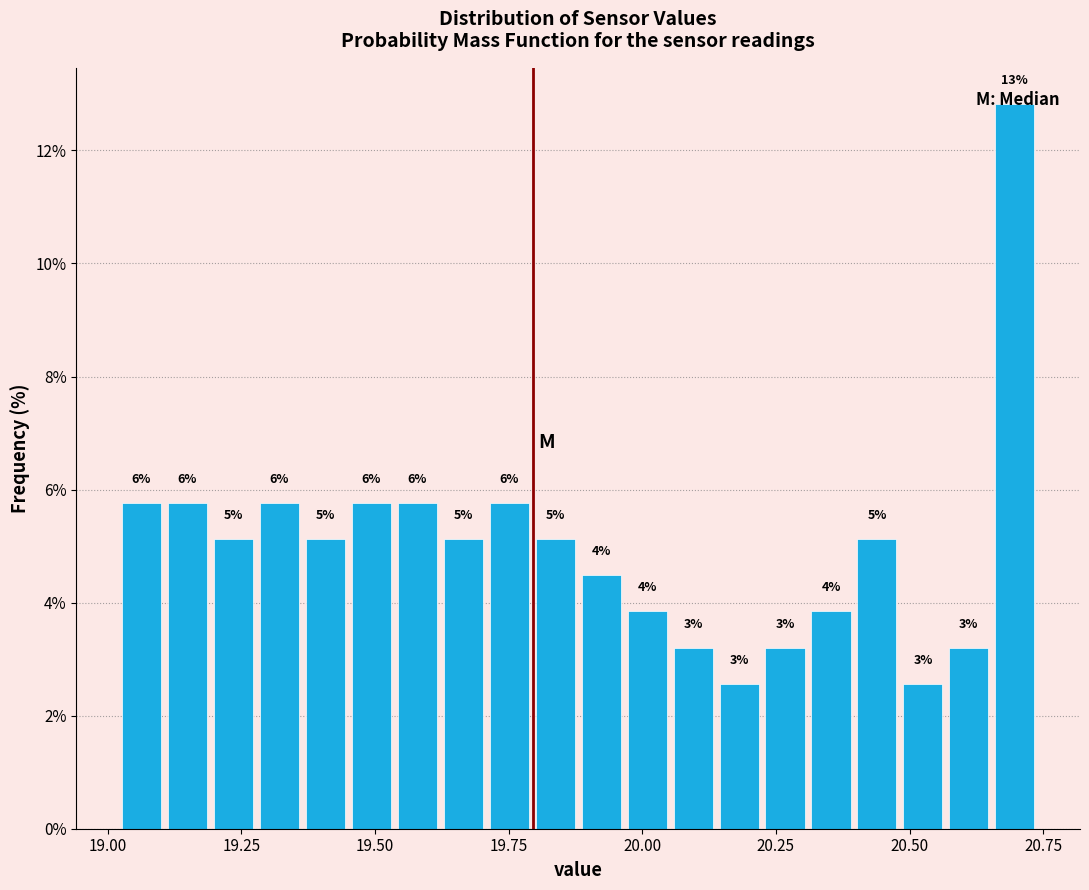

Around what value on the x-axis is the tallest bar? Give the approximate position of its centre, as read against the axis.

20.70